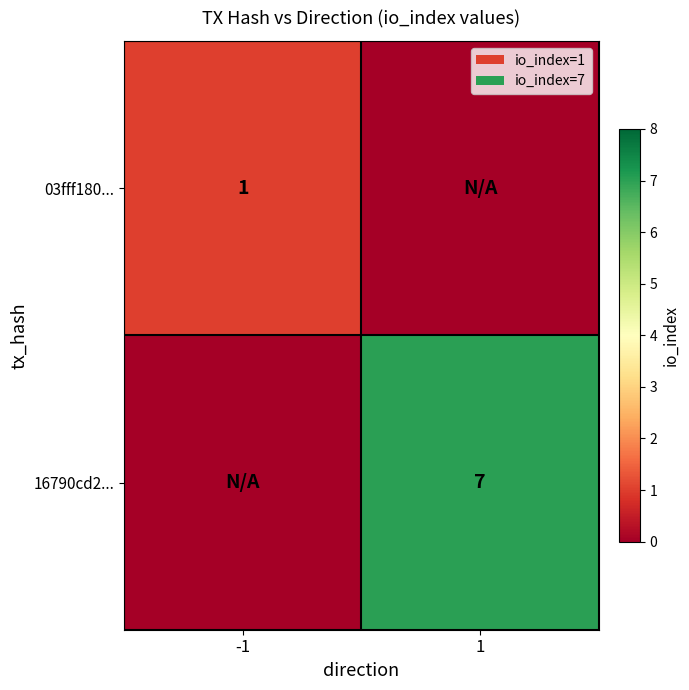

Between -1 and 1, which is larger?

-1